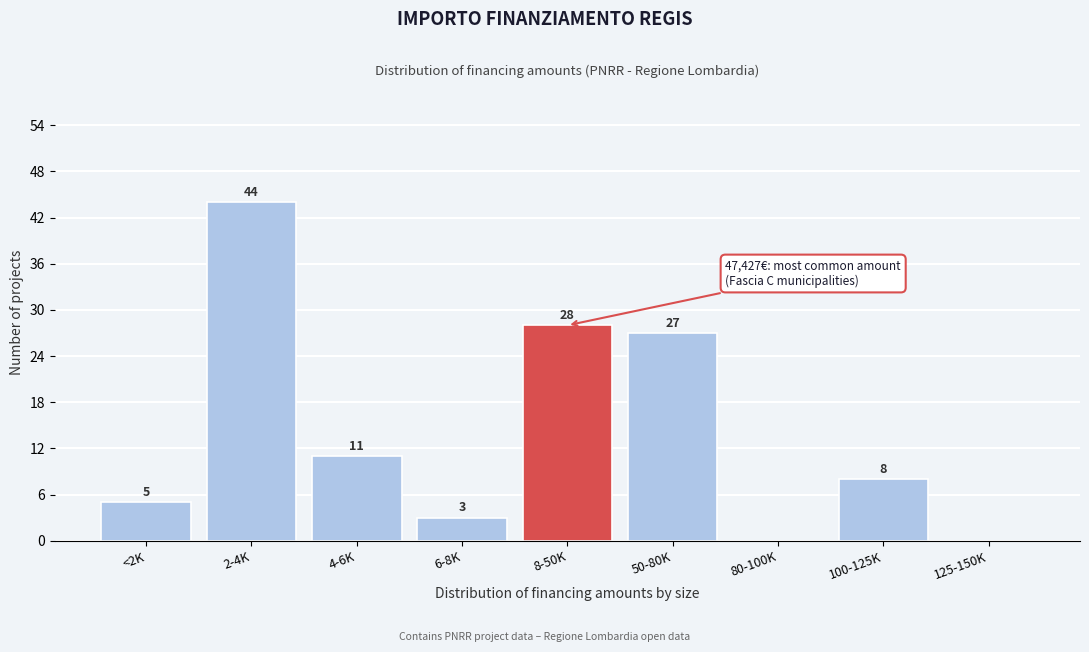

Reading left to right, list all the values displayed in this chart.

<2K=5	2-4K=44	4-6K=11	6-8K=3	8-50K=28	50-80K=27	80-100K=0	100-125K=8	125-150K=0